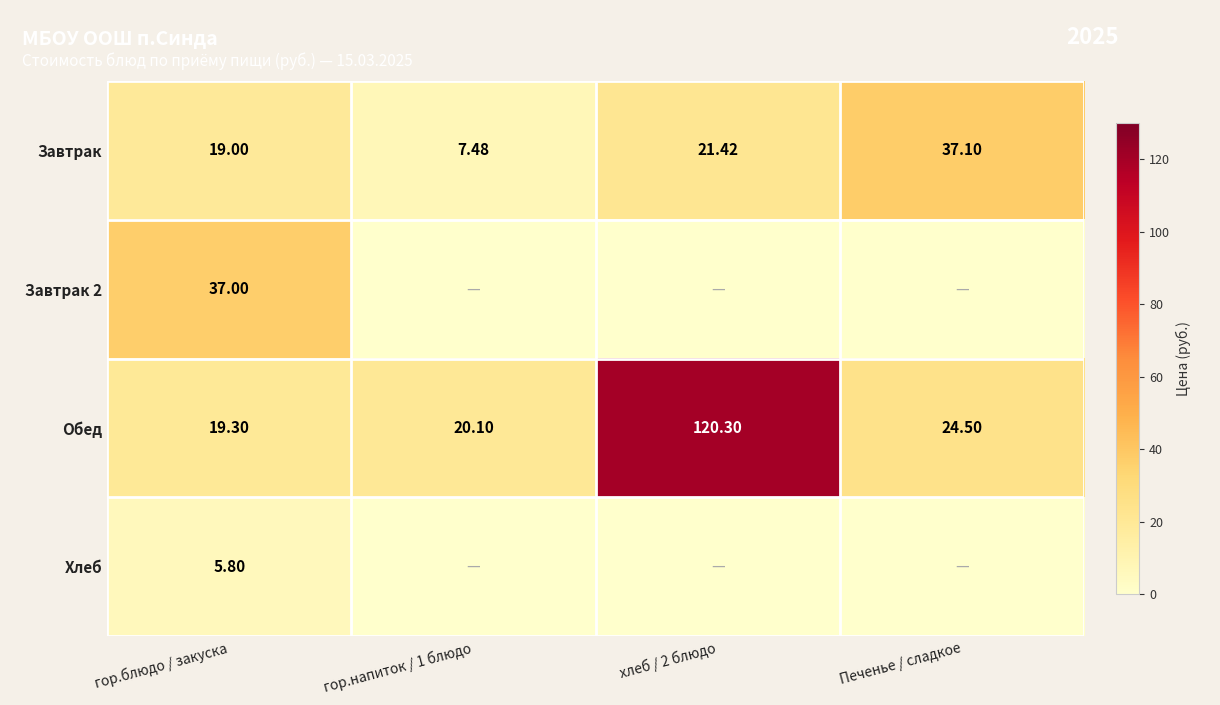

What is the total value across all series at хлеб / 2 блюдо?

141.7